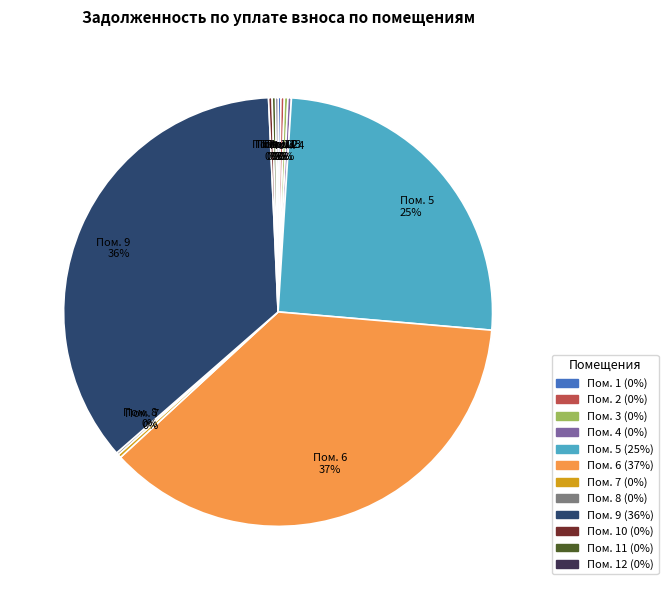

To the nearest percent, what is the average slice percentage?

8%